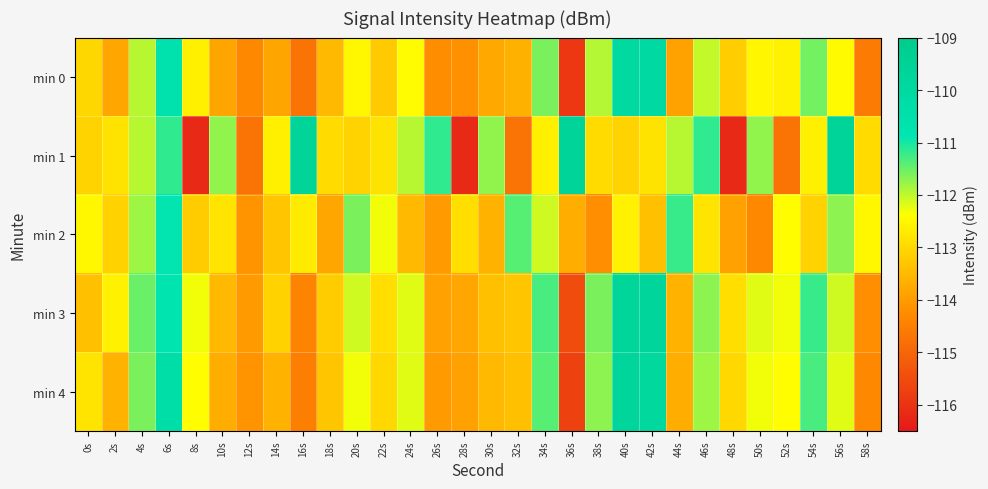

At which category is the sum across all series the highest?

6s